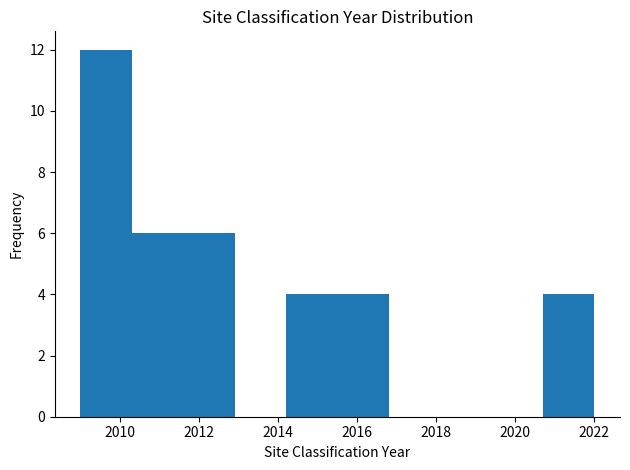

Over which range of the x-axis is the bar tallest?

2009.0 to 2010.3